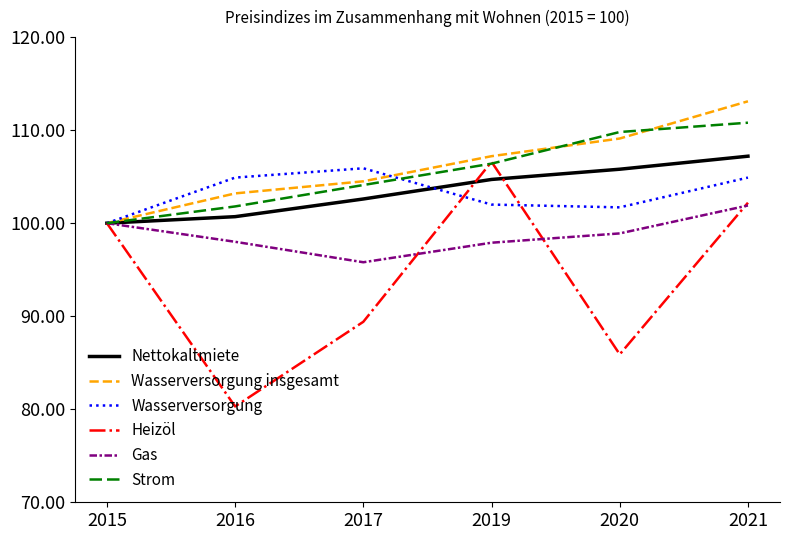

What is the average value of the Nettokaltmiete series?

103.5